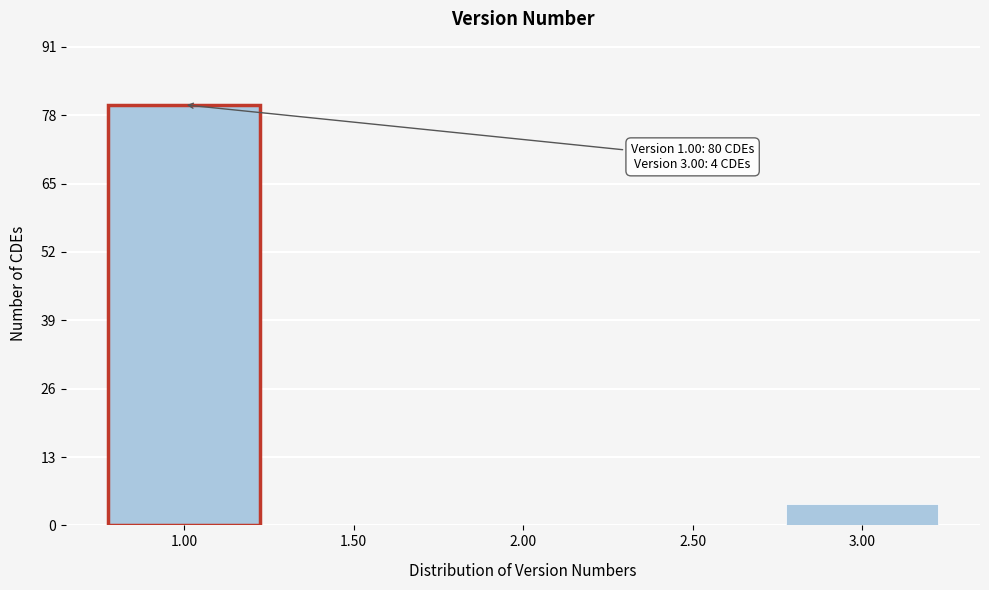

Reading left to right, list all the values displayed in this chart.

1.00=80	1.50=0	2.00=0	2.50=0	3.00=4